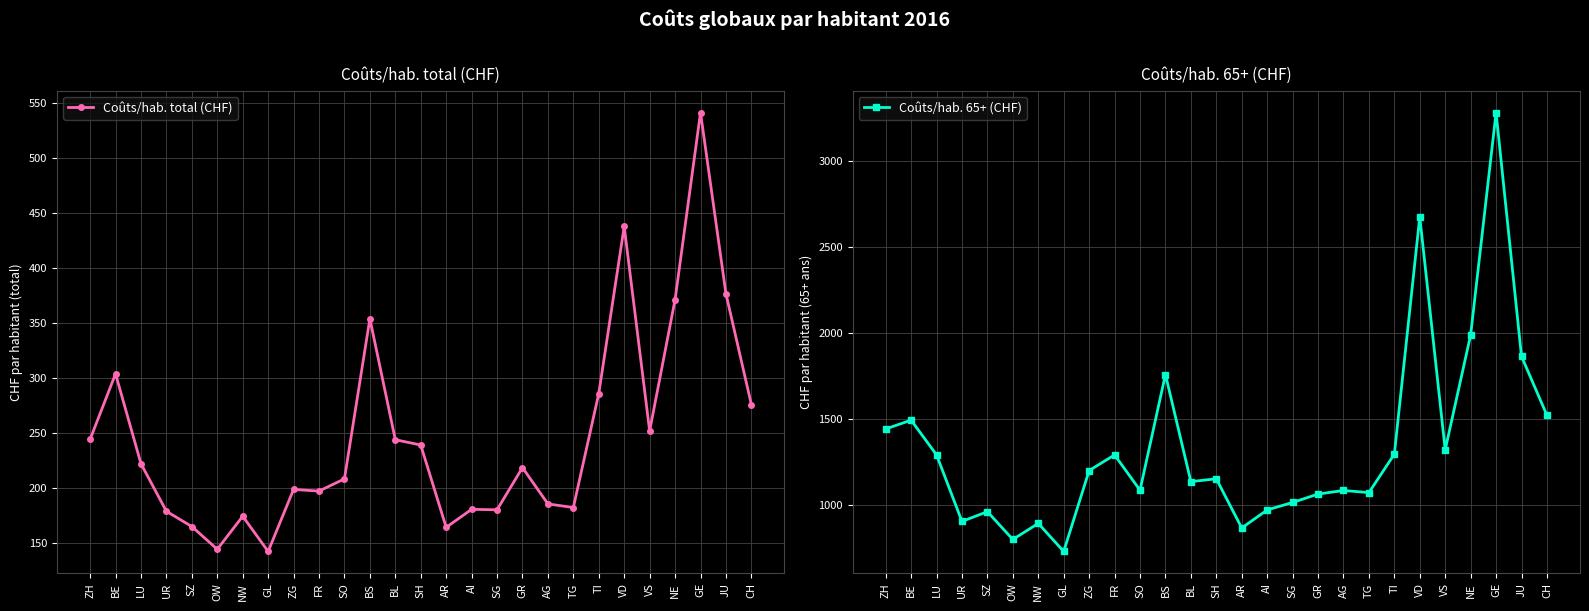

Between AG and SZ, which is larger?

AG